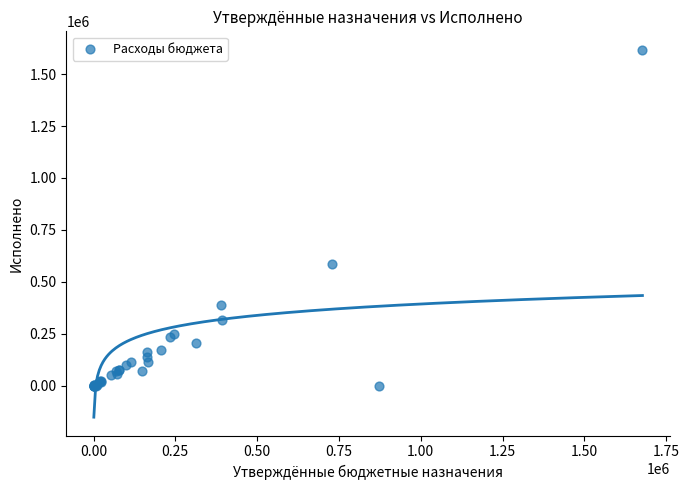

What Y value in the scatter plot is closest to 808659?

586598.9